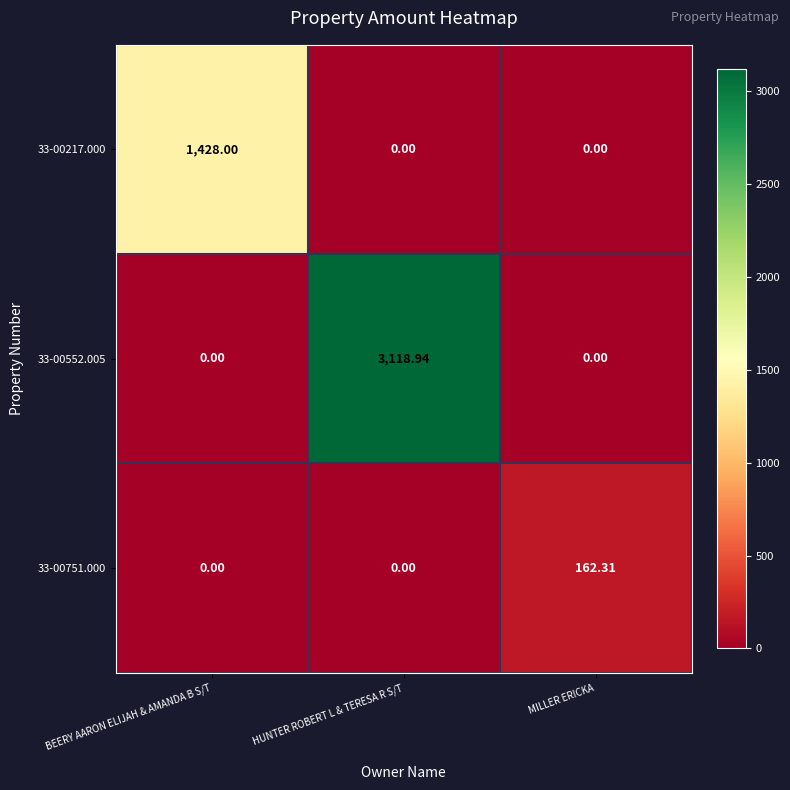

Is the value of 33-00552.005 at MILLER ERICKA greater than the value of 33-00751.000 at MILLER ERICKA?

No